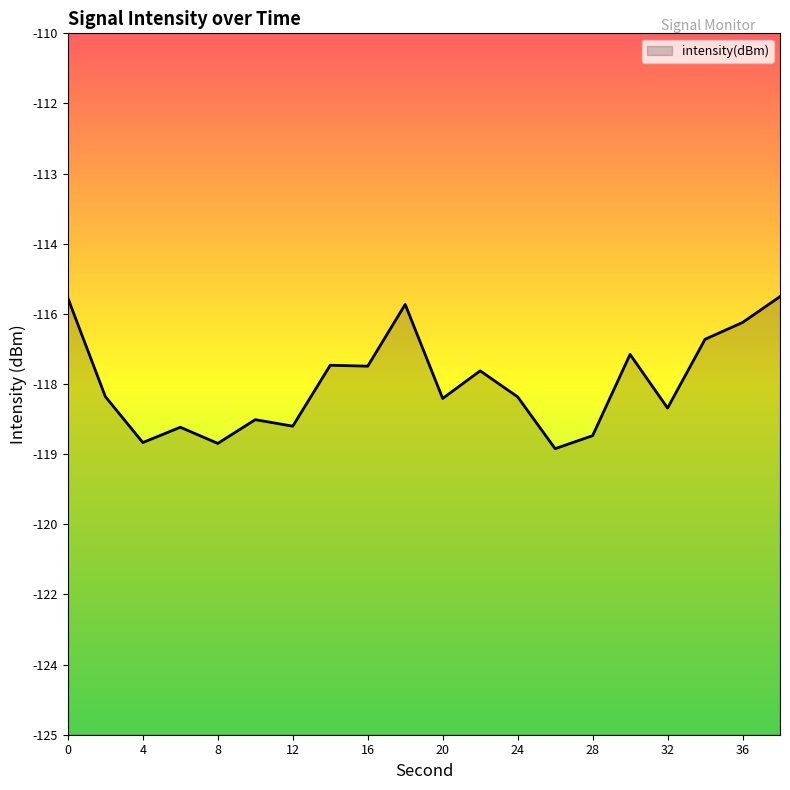

Does the chart have visible grid lines?

No